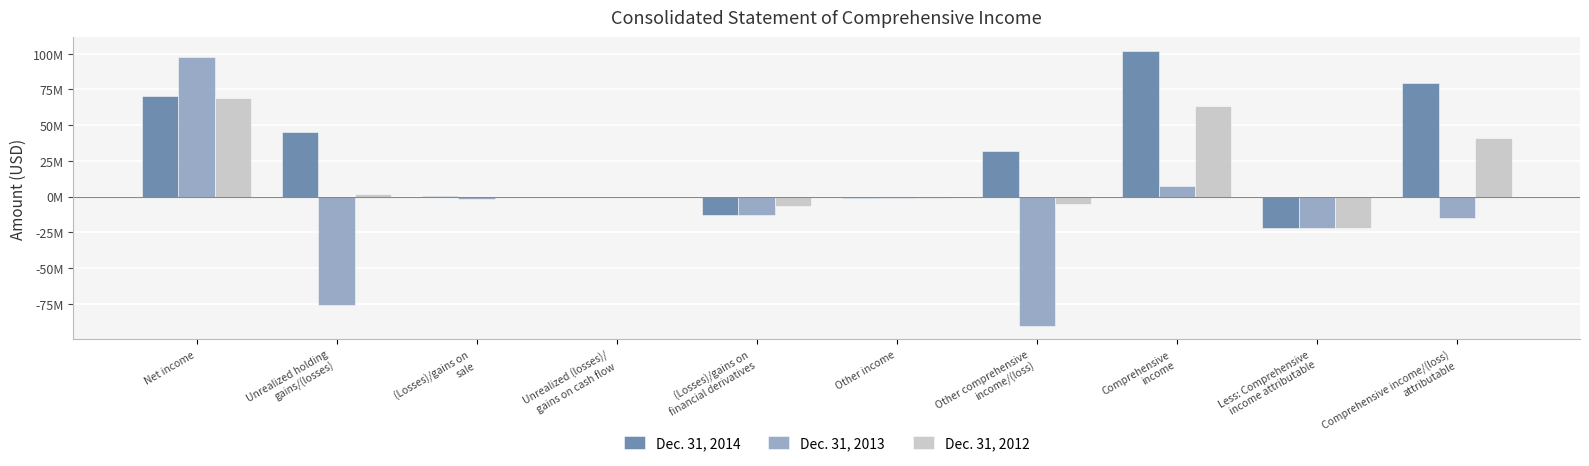

What is the label of the 10th bar from the right?

Net income